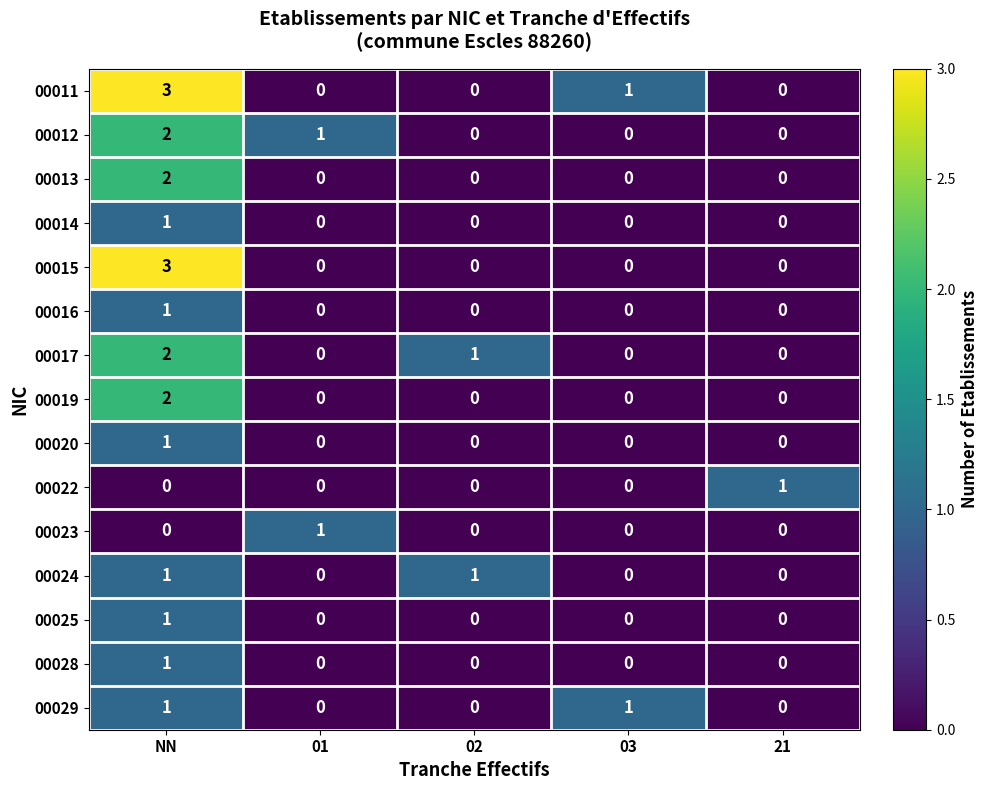

What is the approximate value of 00011 at NN?

3